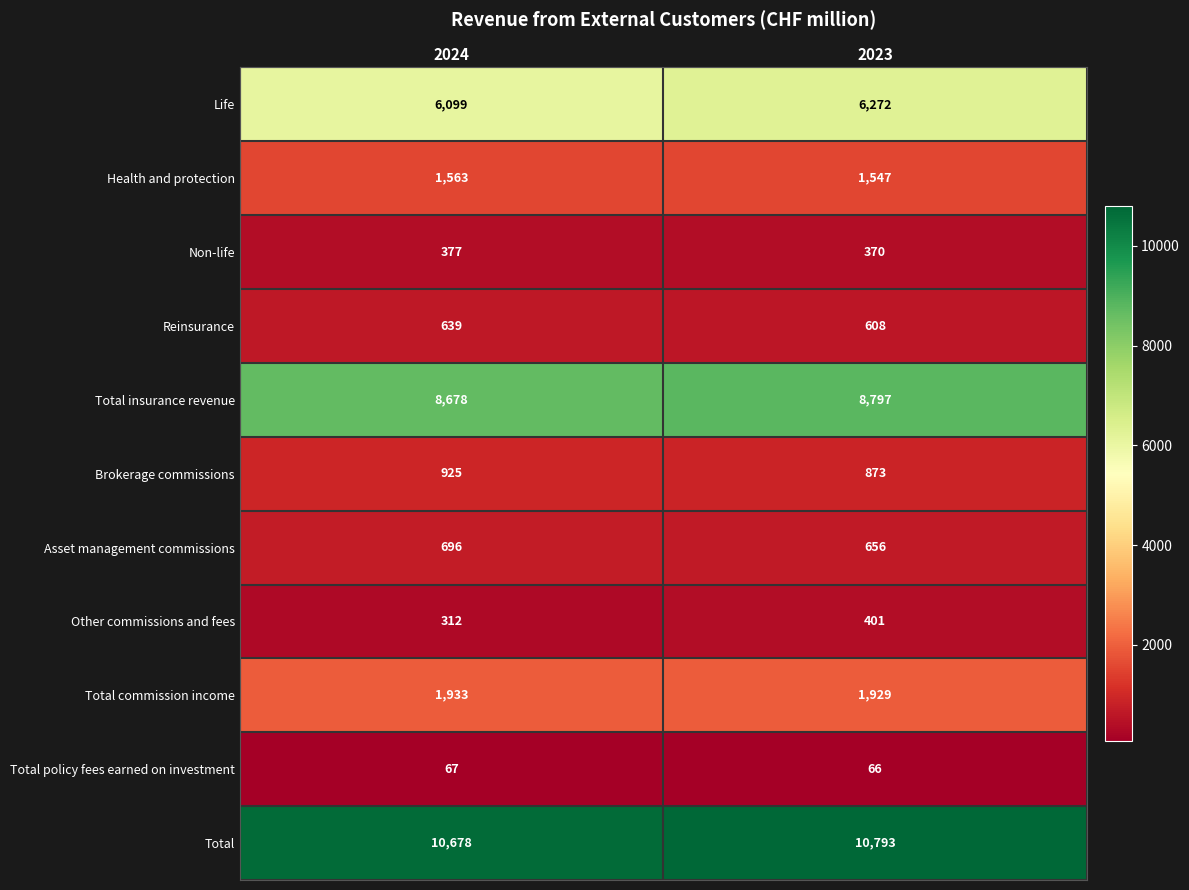

What is the spread (max minus min) of values at 2023?

10727